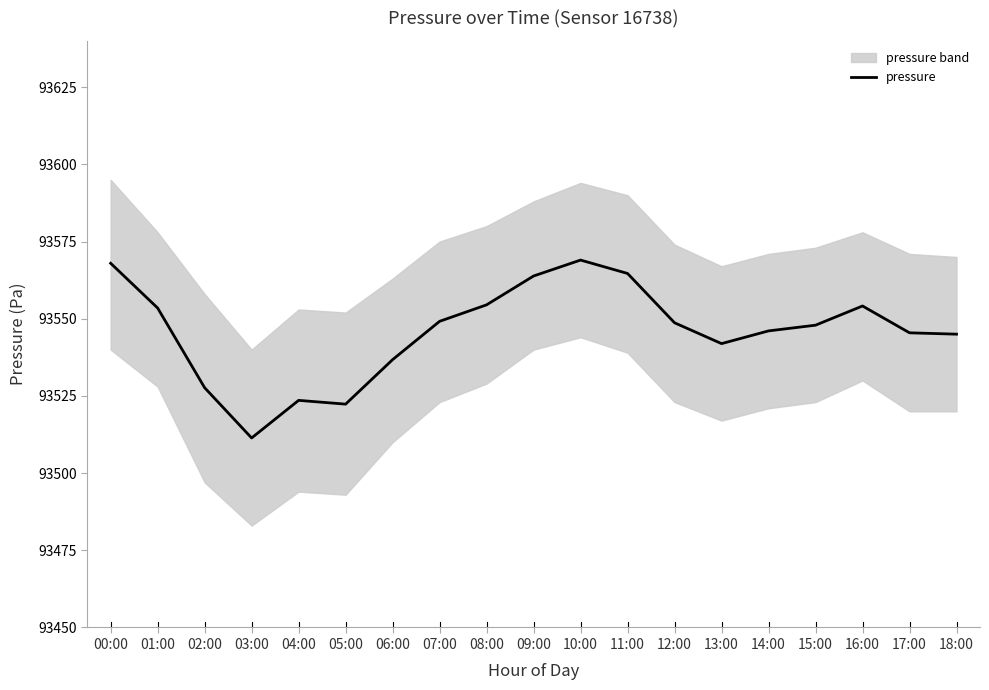

What is the smallest value displayed?

93511.4